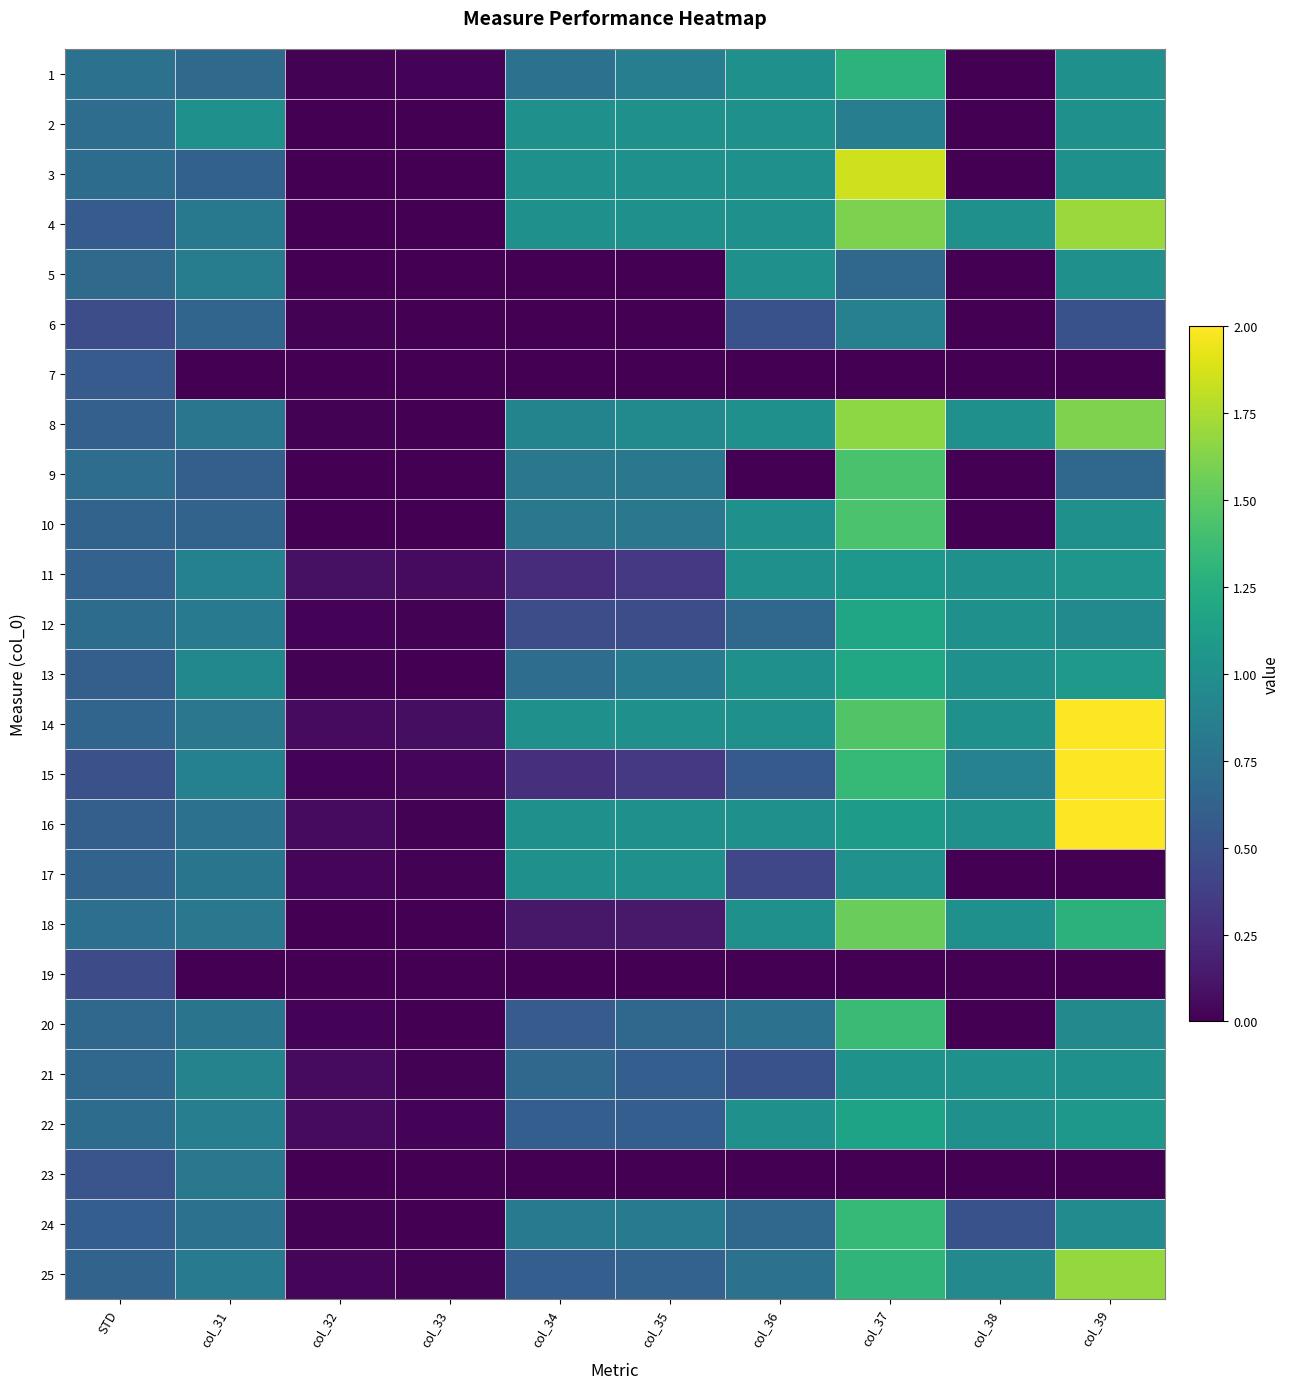

Which series has the widest spread of values?

16